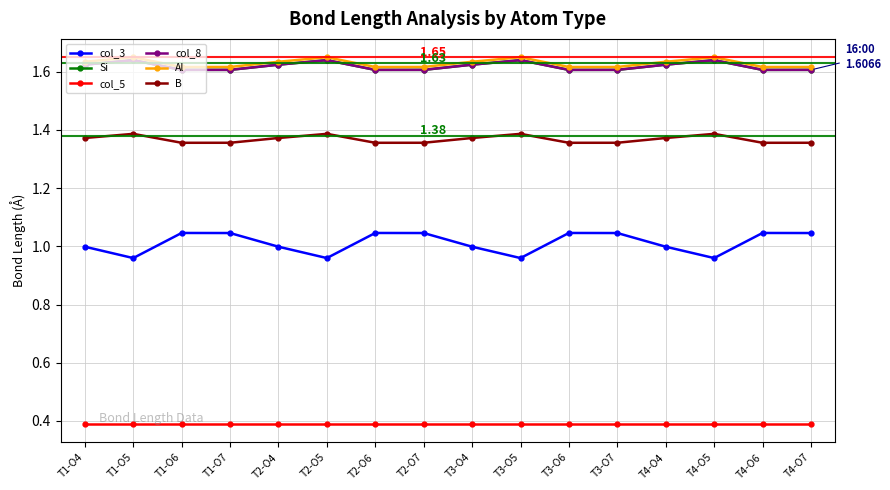

Is it true that col_3 equals 1.0 at T4-O6?

True